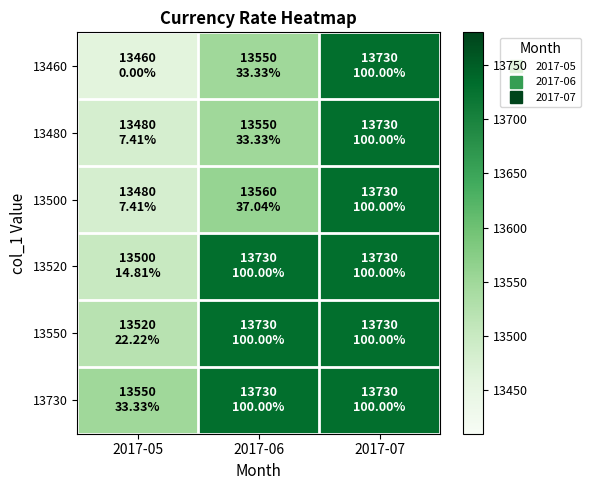

Reading left to right, what are all the values shown in this chart?

13460: 2017-05=13460	2017-06=13550	2017-07=13730
13480: 2017-05=13480	2017-06=13550	2017-07=13730
13500: 2017-05=13480	2017-06=13560	2017-07=13730
13520: 2017-05=13500	2017-06=13730	2017-07=13730
13550: 2017-05=13520	2017-06=13730	2017-07=13730
13730: 2017-05=13550	2017-06=13730	2017-07=13730